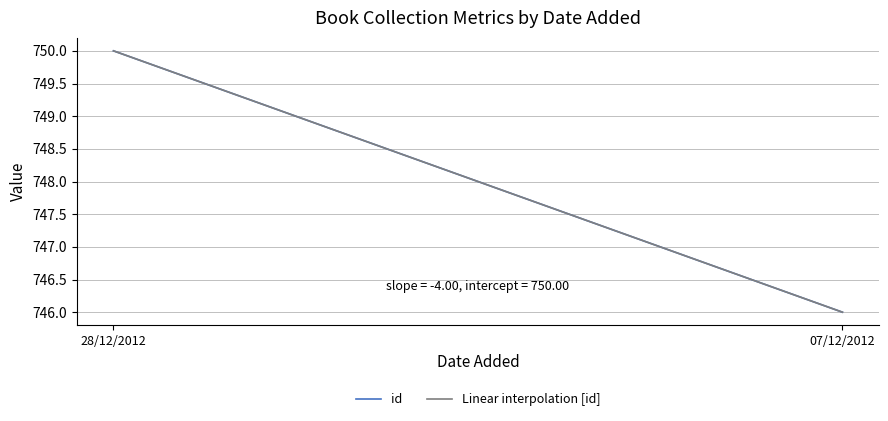

Which category has the highest value across all series?

28/12/2012